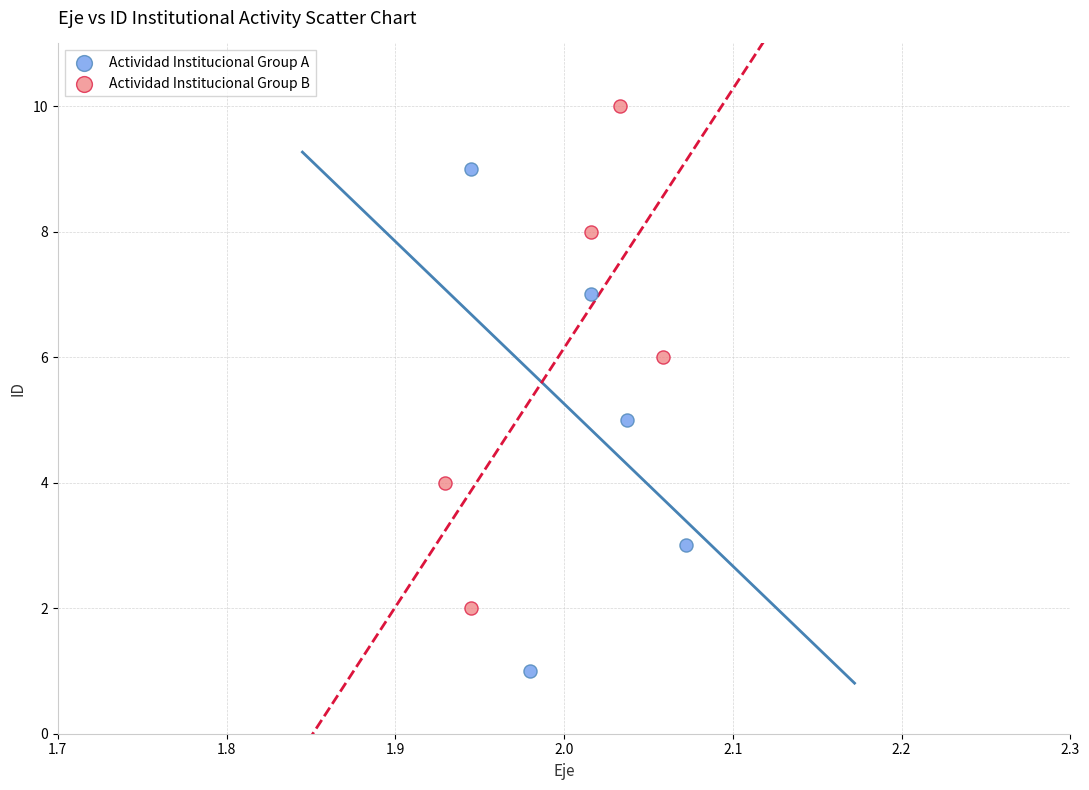

Which series contains the lowest Y value?

Actividad Institucional Group A